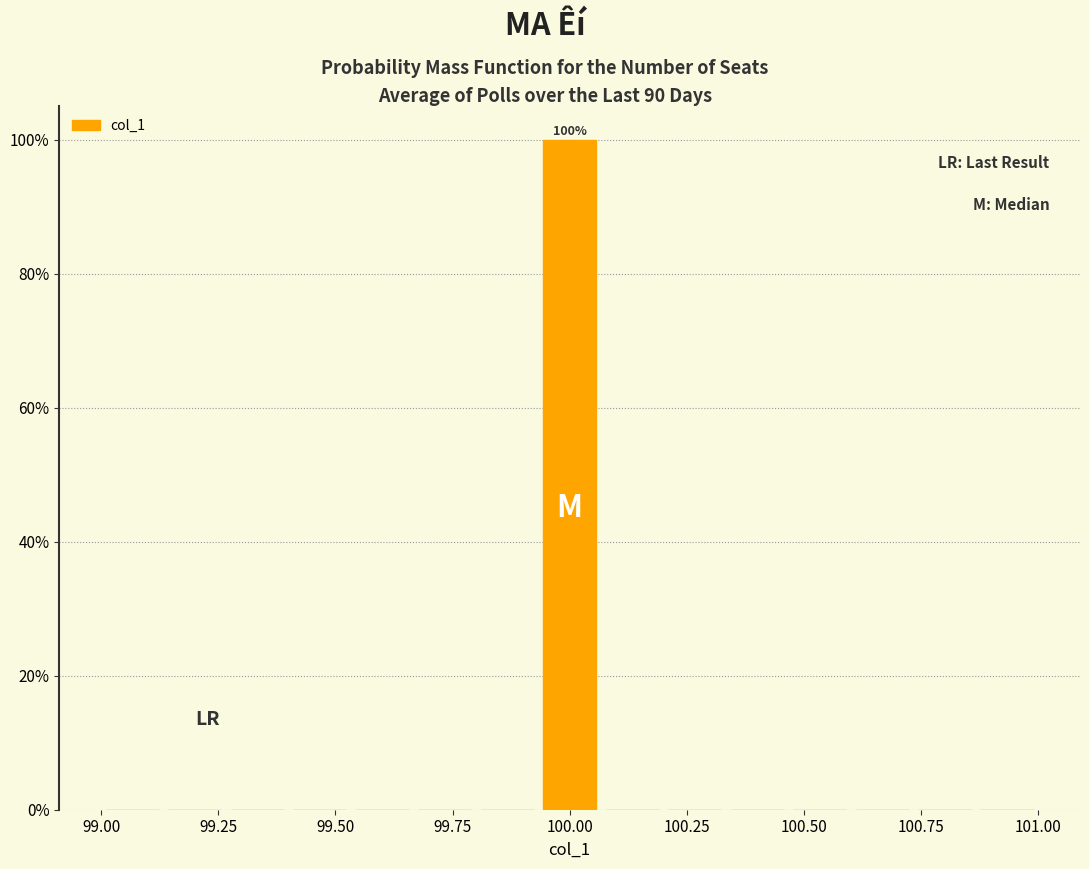

Read against the x-axis, roughly where is the centre of the tallest bar?

100.00